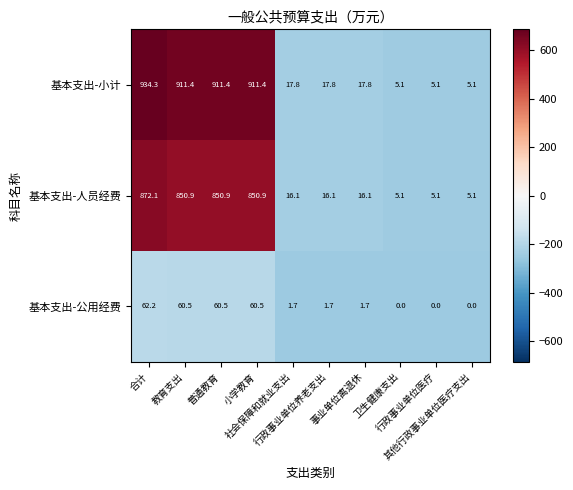

What is the minimum value for 基本支出-小计?

5.1